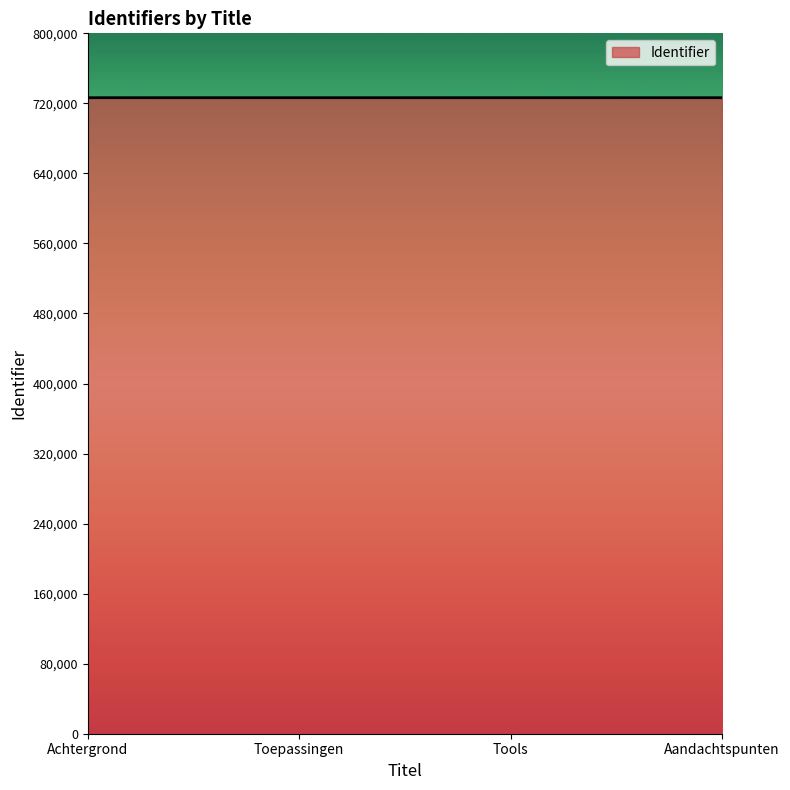

Approximately how many times larger is the value at Aandachtspunten compared to Achtergrond?

1.0